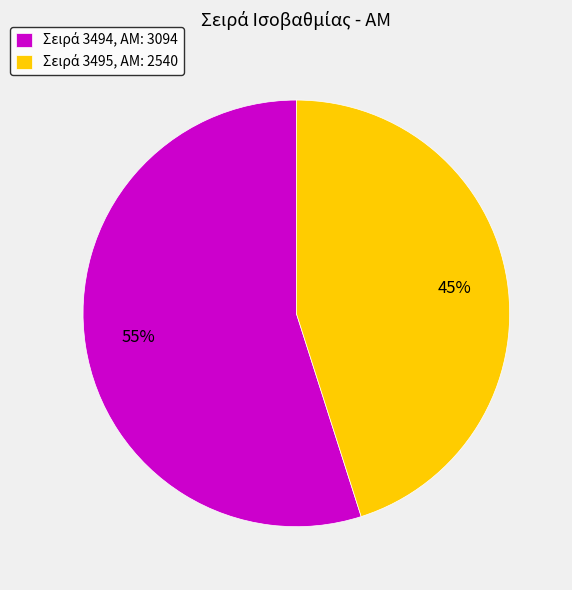

To the nearest percent, what is the difference between the largest and smallest slice percentages?

10%